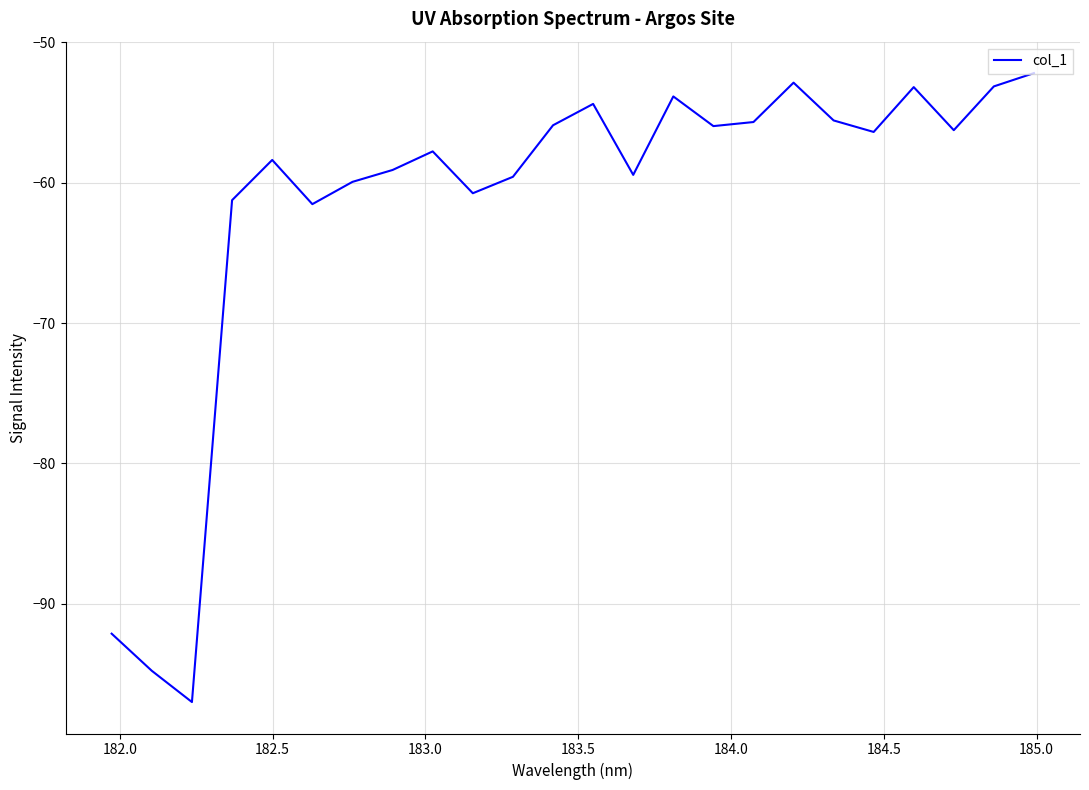

What is the maximum value shown in the chart?

-52.2